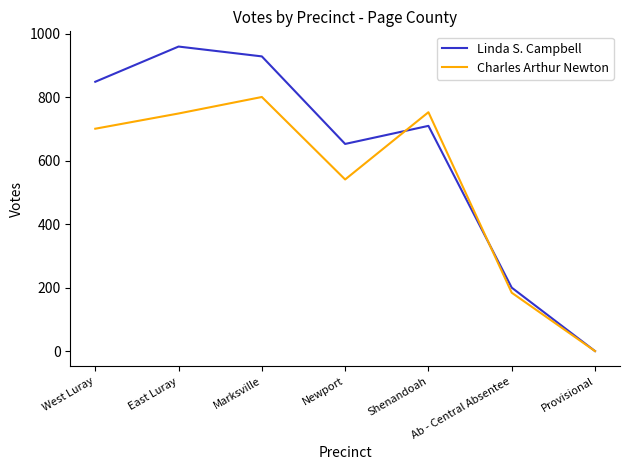

What is the sum of the Charles Arthur Newton values at Ab - Central Absentee and East Luray?

933